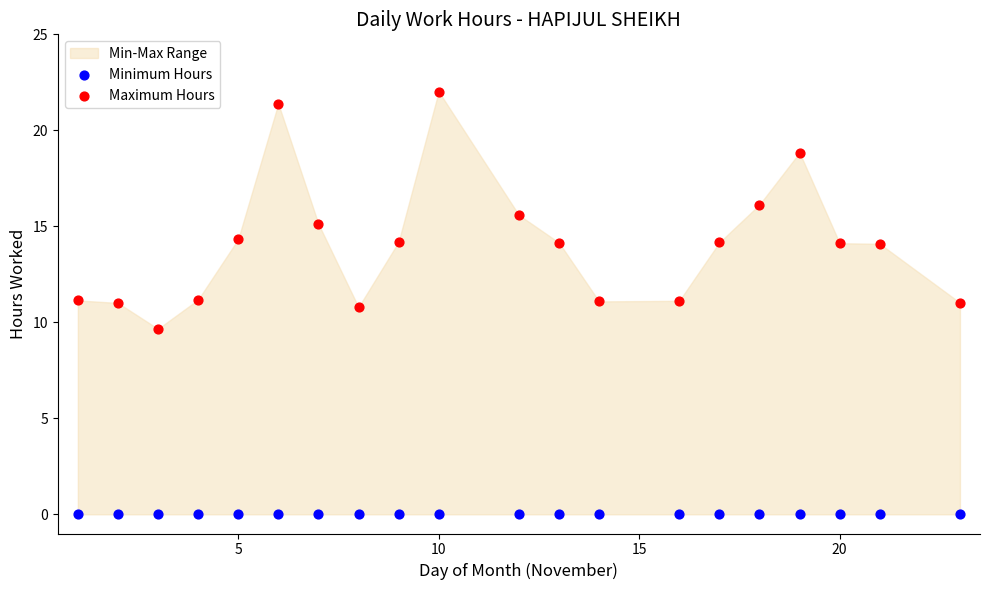

Which series contains the lowest Y value?

Minimum Hours